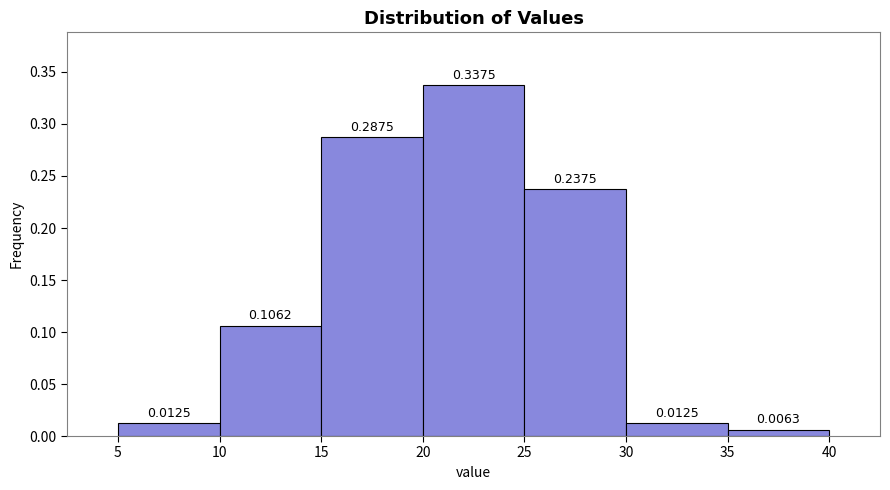

Which range on the x-axis has the tallest bar?

20 to 25